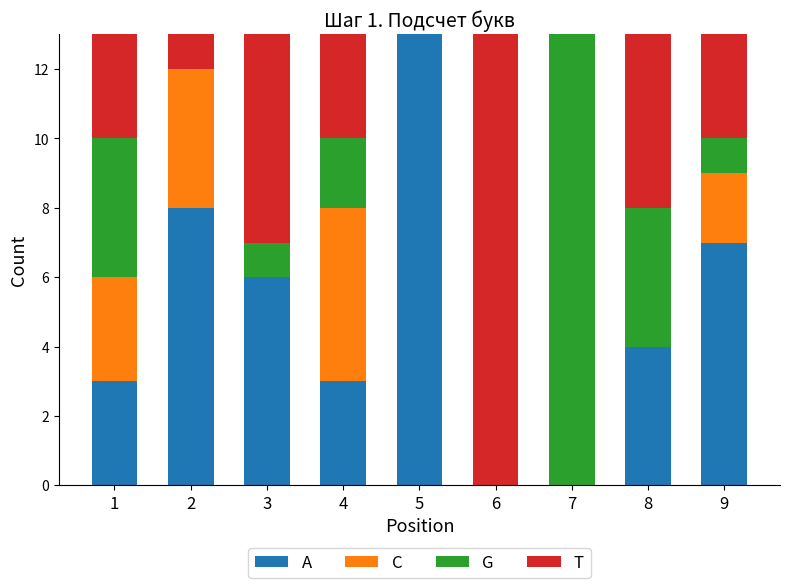

What is the maximum value for A?

13